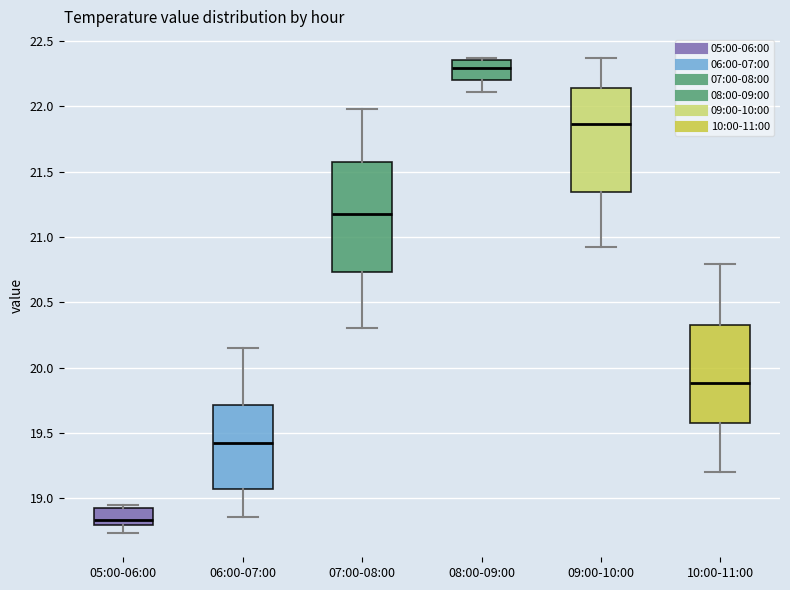

Which box has the highest median line?

08:00-09:00